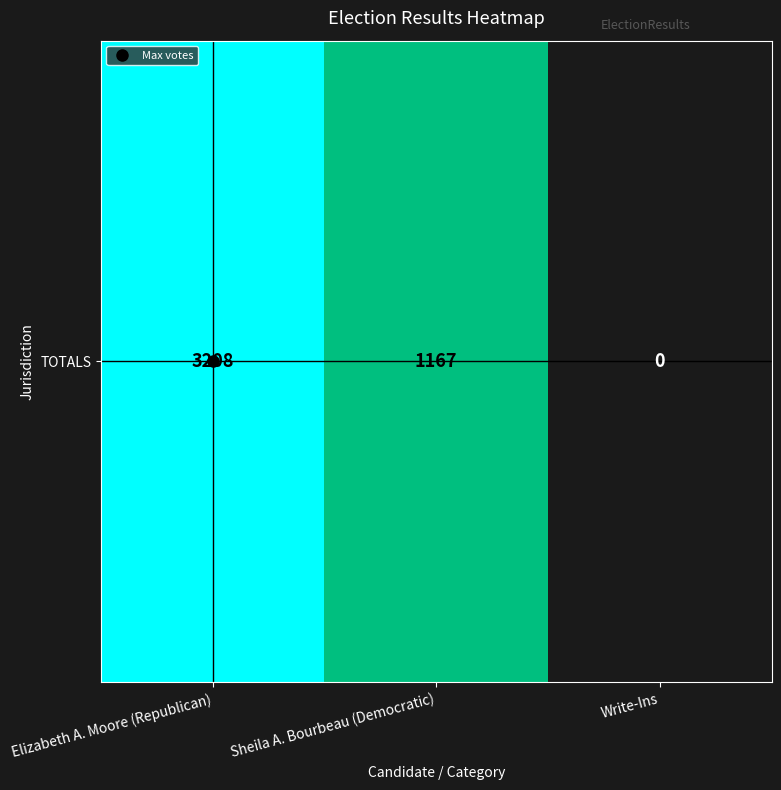

Which category has the highest value across all series?

Elizabeth A. Moore (Republican)